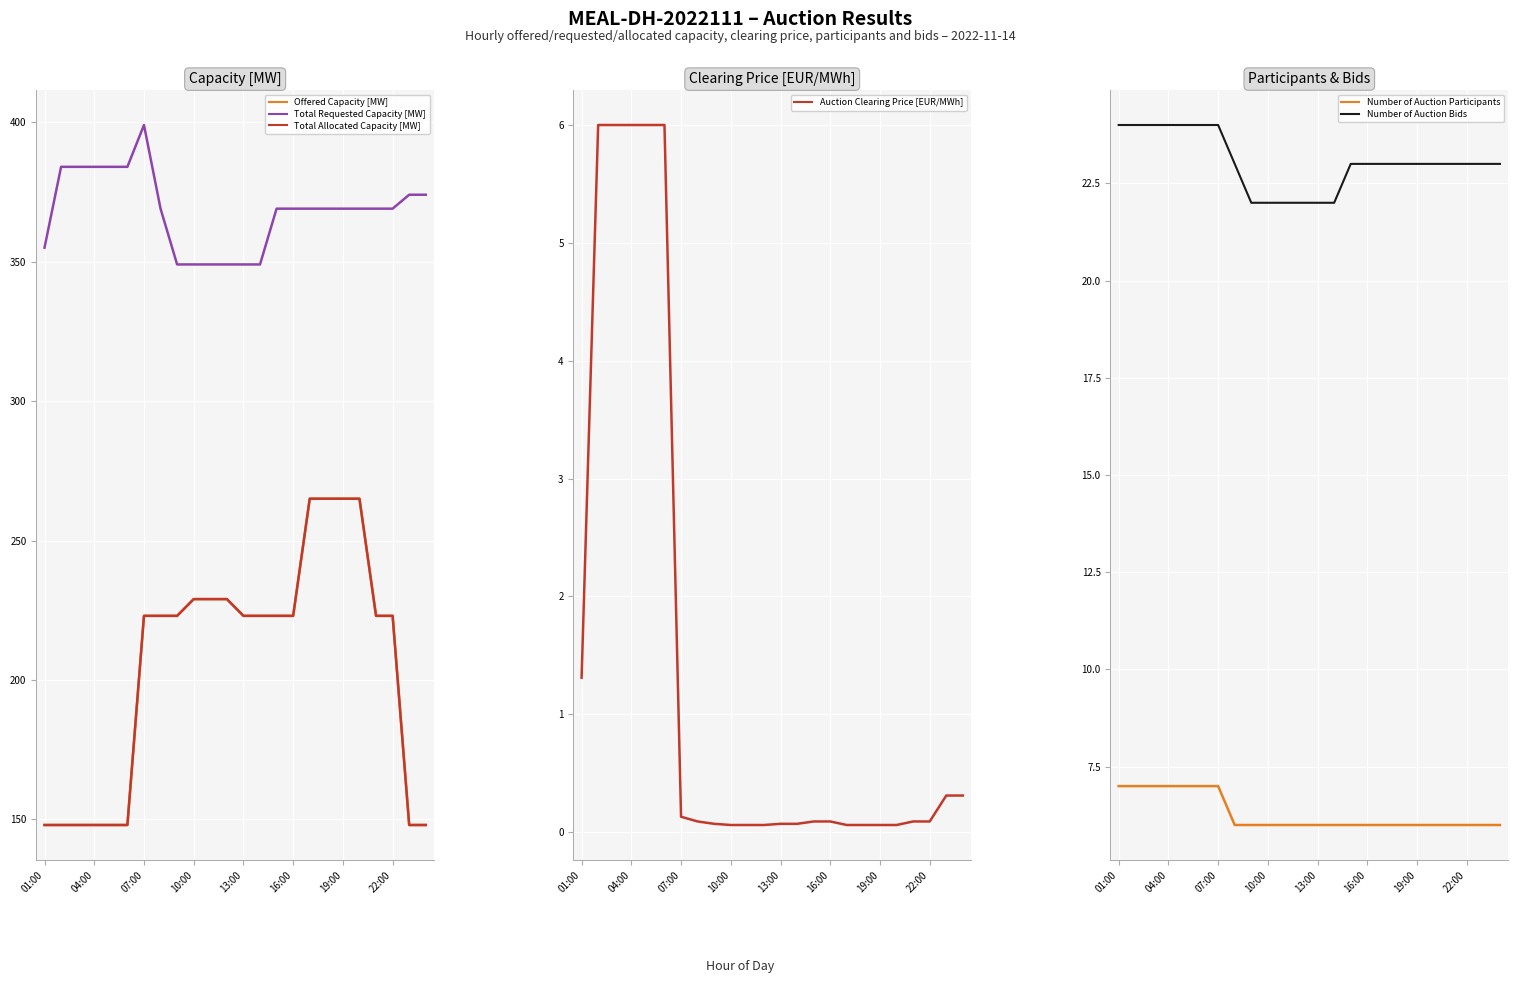

What is the difference between the second highest and minimum values in the Total Requested Capacity [MW] series?

35